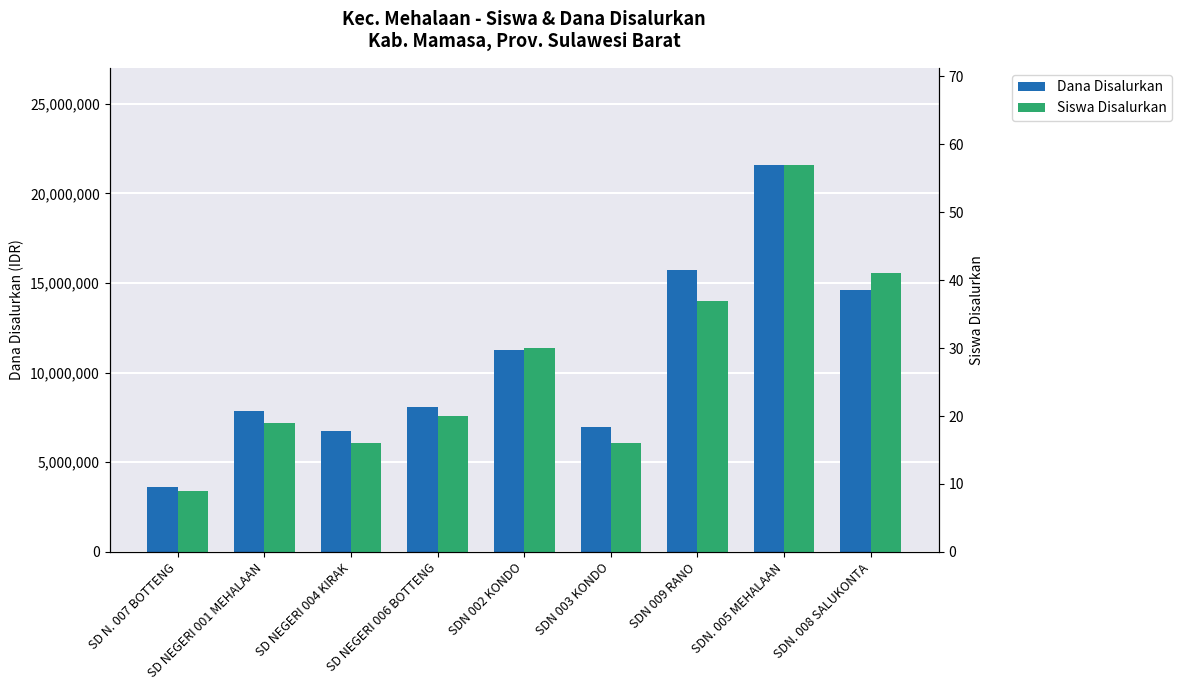

Reading left to right, extract all data points from this chart.

Dana Disalurkan: SD N. 007 BOTTENG=3600000	SD NEGERI 001 MEHALAAN=7875000	SD NEGERI 004 KIRAK=6750000	SD NEGERI 006 BOTTENG=8100000	SDN 002 KONDO=11250000	SDN 003 KONDO=6975000	SDN 009 RANO=15750000	SDN. 005 MEHALAAN=21600000	SDN. 008 SALUKONTA=14625000
Siswa Disalurkan: SD N. 007 BOTTENG=9	SD NEGERI 001 MEHALAAN=19	SD NEGERI 004 KIRAK=16	SD NEGERI 006 BOTTENG=20	SDN 002 KONDO=30	SDN 003 KONDO=16	SDN 009 RANO=37	SDN. 005 MEHALAAN=57	SDN. 008 SALUKONTA=41